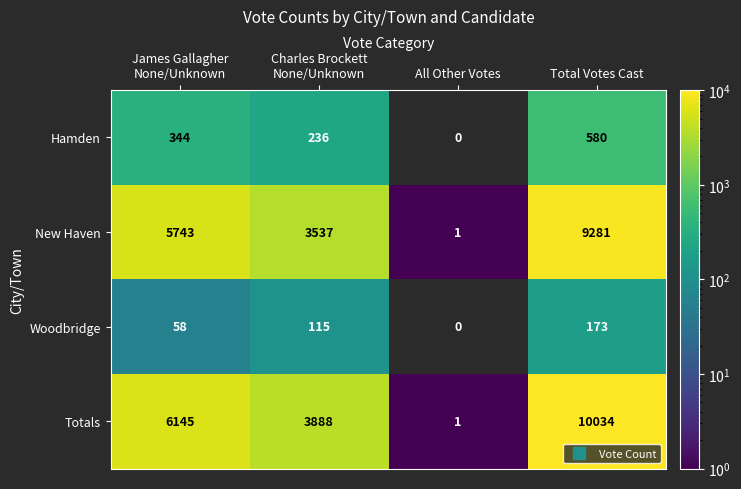

True or false: New Haven has a value of 1 at All Other Votes.

True